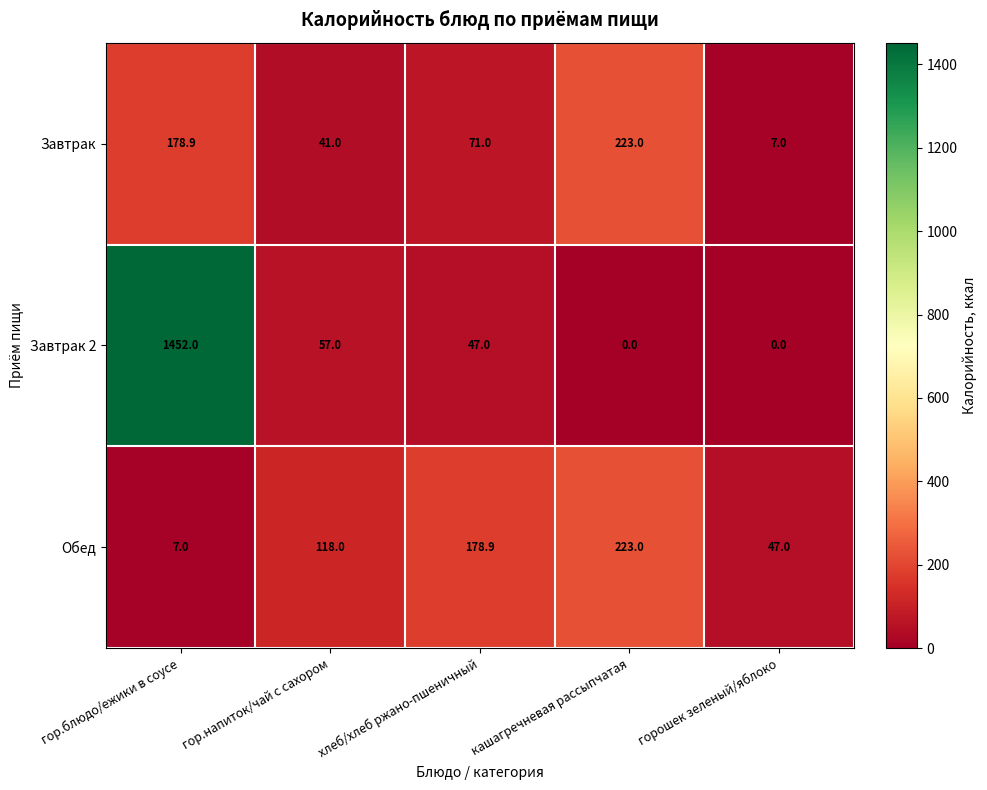

The value of Обед at горошек зеленый/яблоко is 47.0. True or false?

True